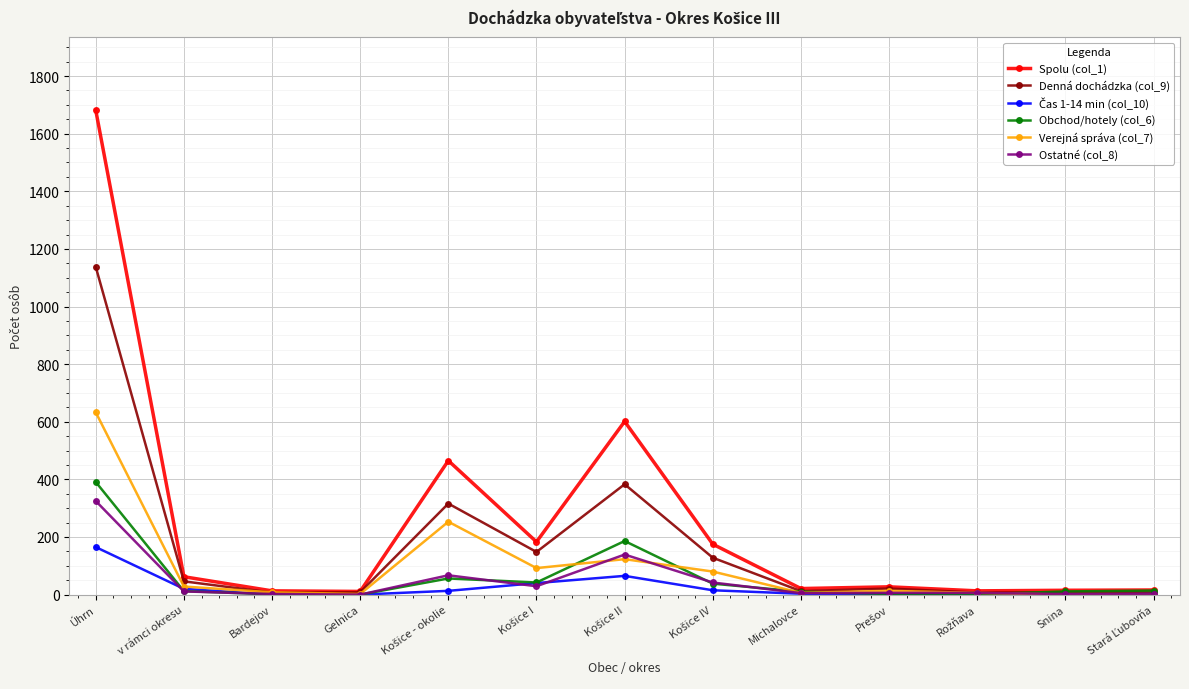

At which label does Denná dochádzka (col_9) reach its peak?

Úhrn